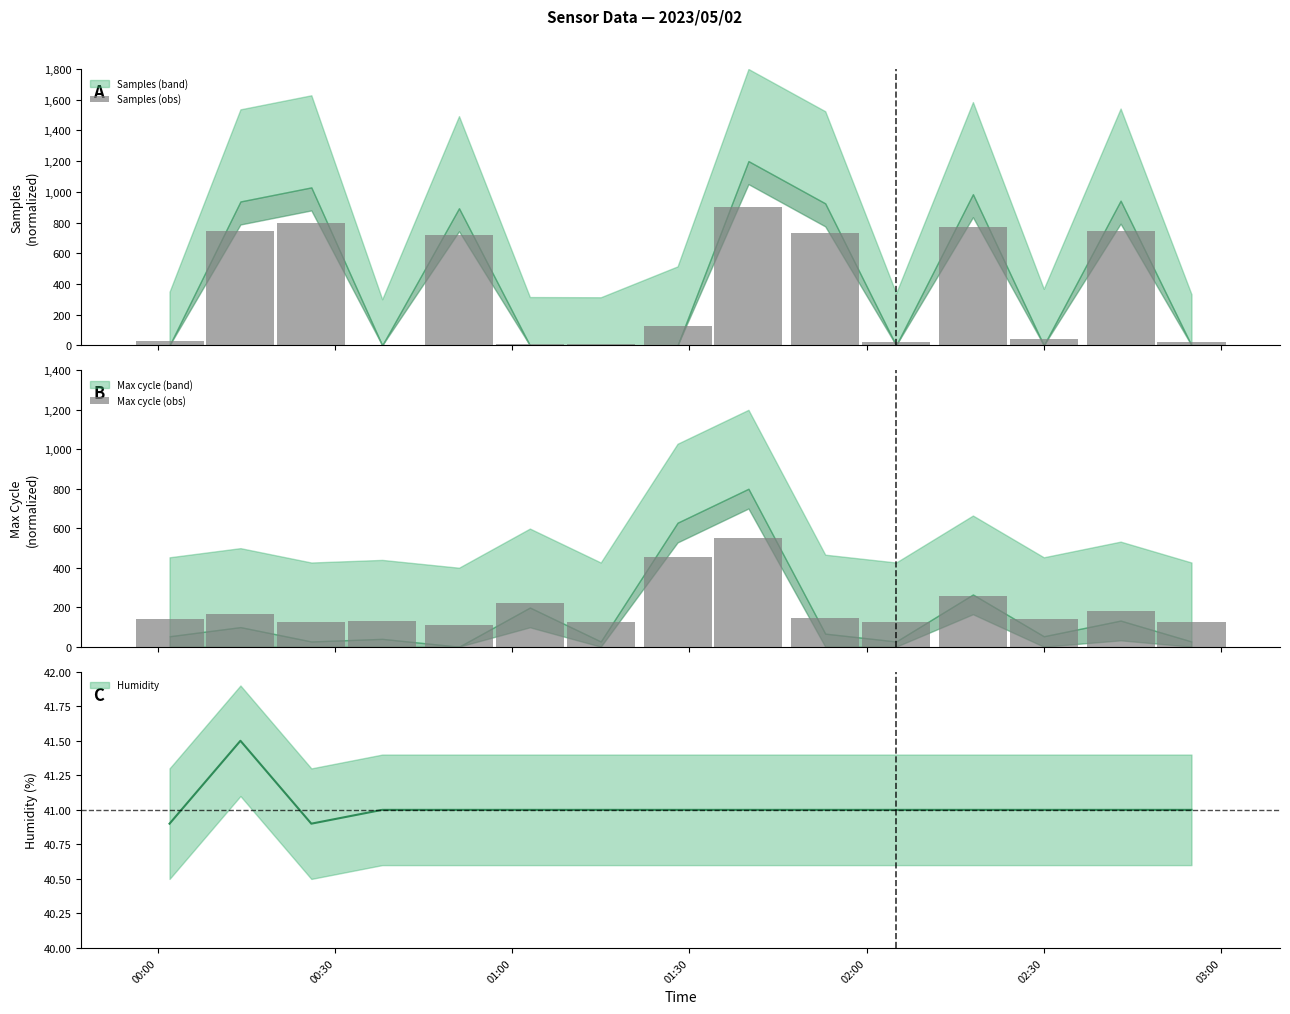

How many values in the Samples (obs) series exceed 128?

8